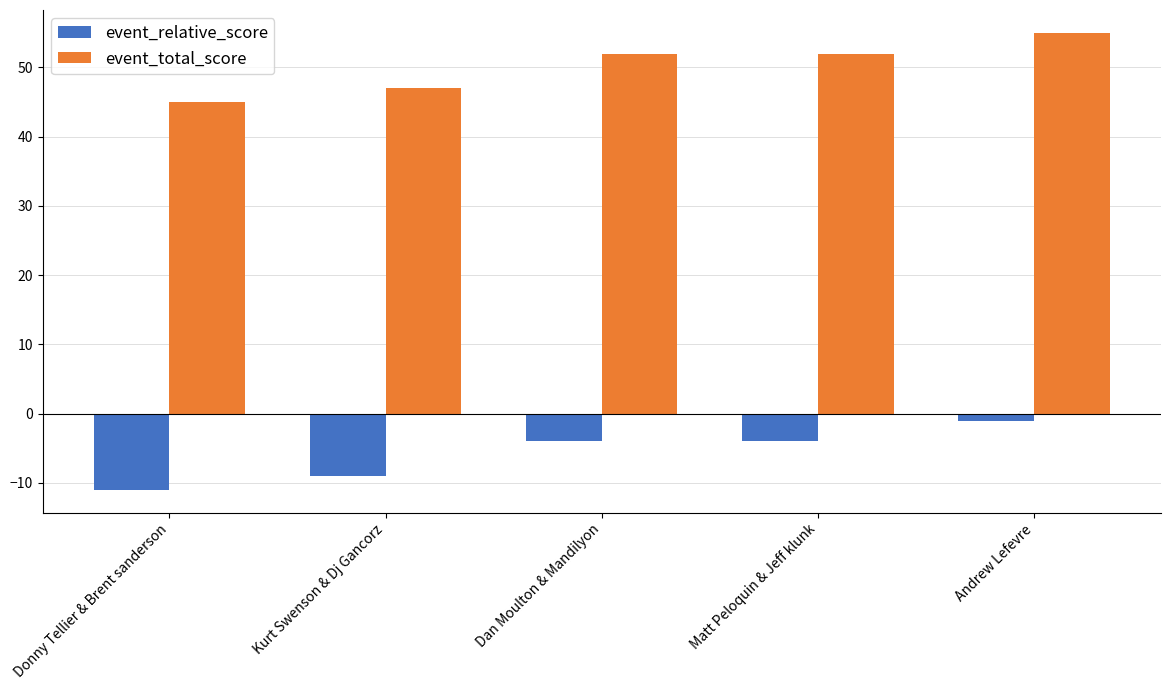

Reading right to left, transcribe all the data shown in this chart.

event_relative_score: Andrew Lefevre=-1	Matt Peloquin & Jeff klunk=-4	Dan Moulton & Mandilyon=-4	Kurt Swenson & Dj Gancorz=-9	Donny Tellier & Brent sanderson=-11
event_total_score: Andrew Lefevre=55	Matt Peloquin & Jeff klunk=52	Dan Moulton & Mandilyon=52	Kurt Swenson & Dj Gancorz=47	Donny Tellier & Brent sanderson=45